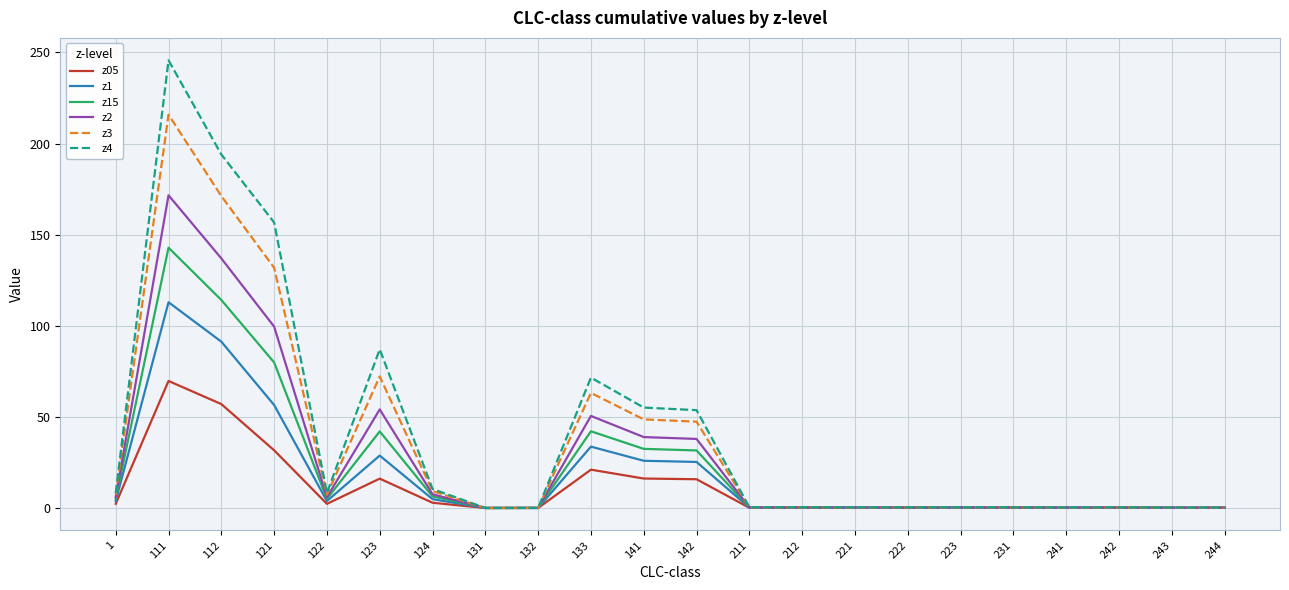

What is the difference between the maximum and minimum values in the z15 series?

142.8